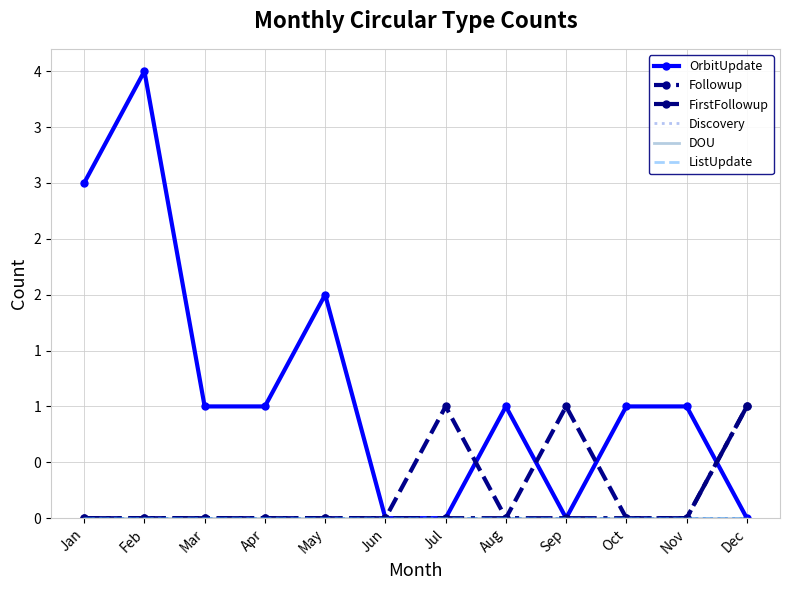

At how many categories does at least one series exceed 2?

2